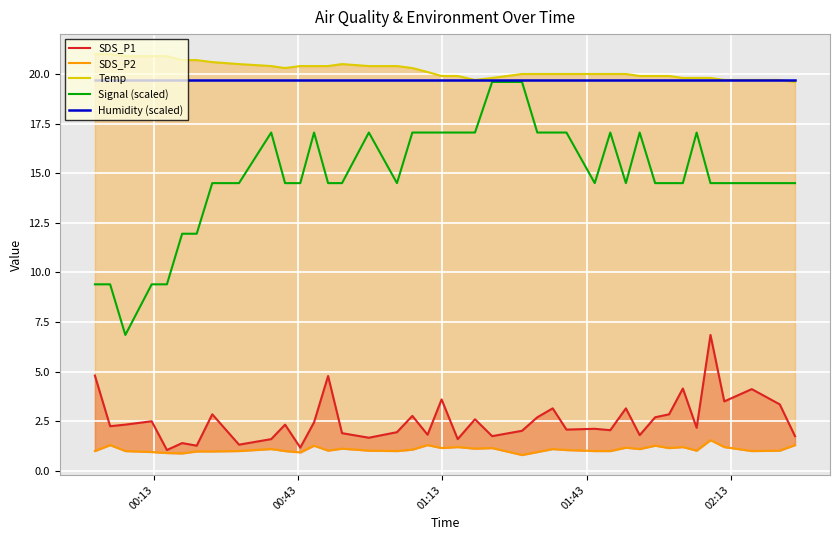

True or false: SDS_P2 and Temp intersect in this chart.

False